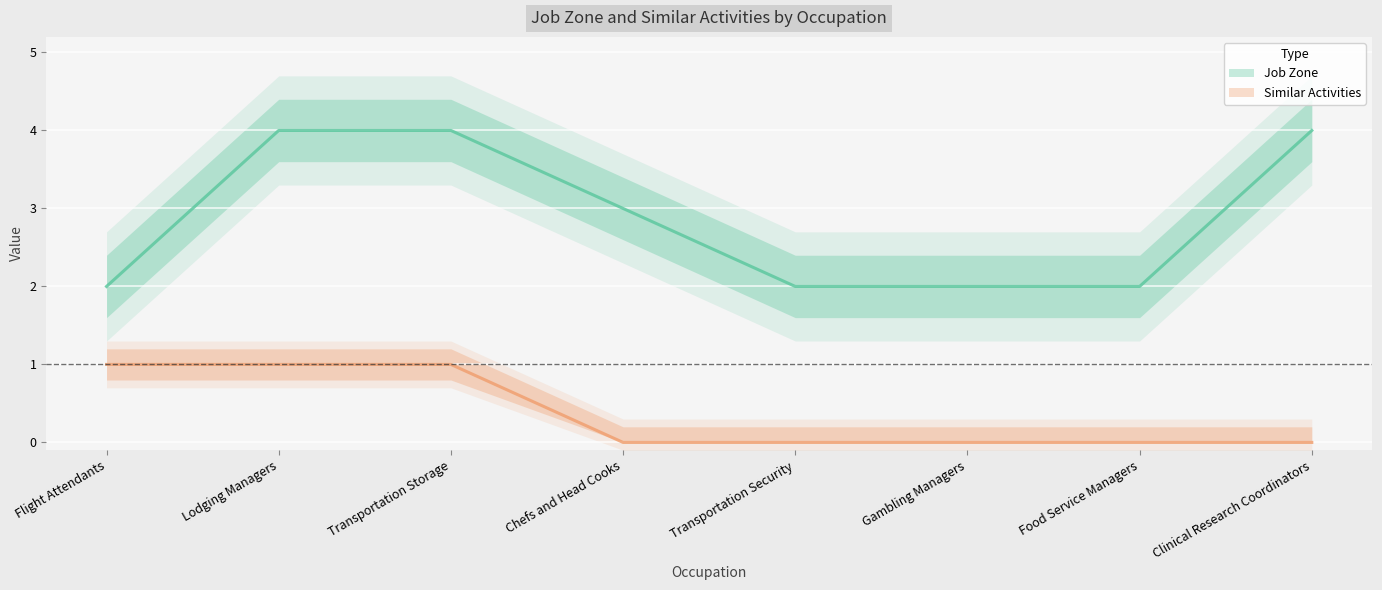

What is the sum of all Job Zone values?

23